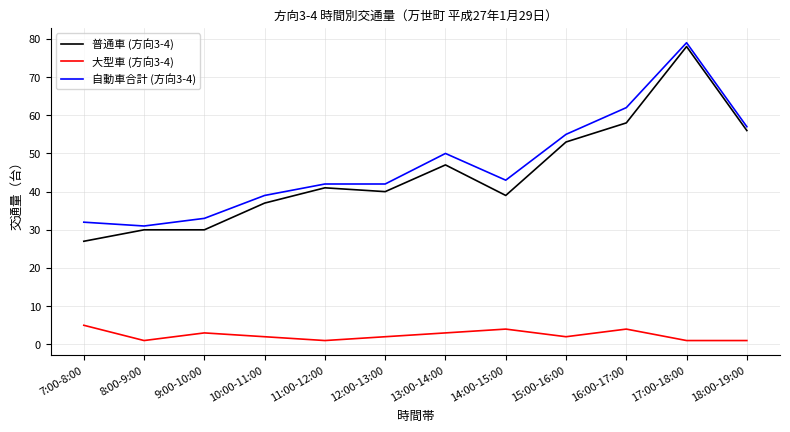

True or false: 大型車 (方向3-4) and 普通車 (方向3-4) cross at least once.

False